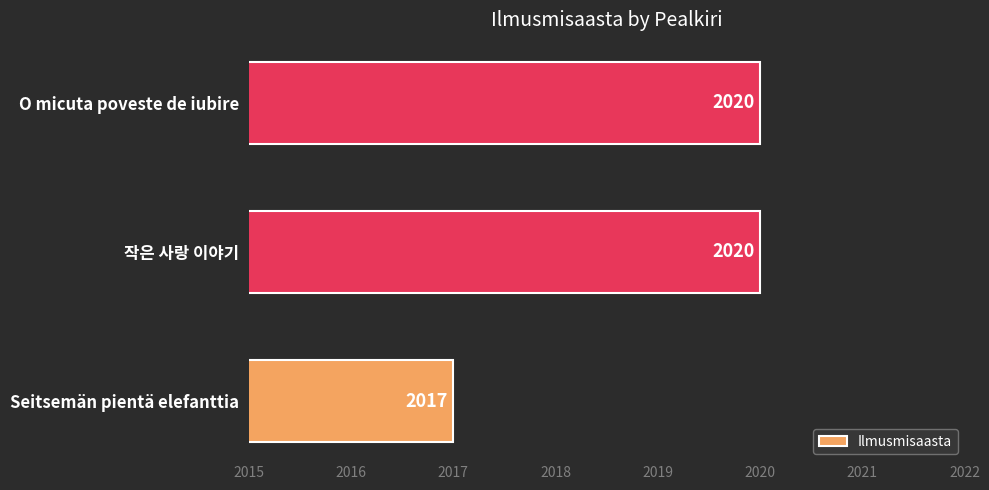

Does the chart contain any negative values?

No